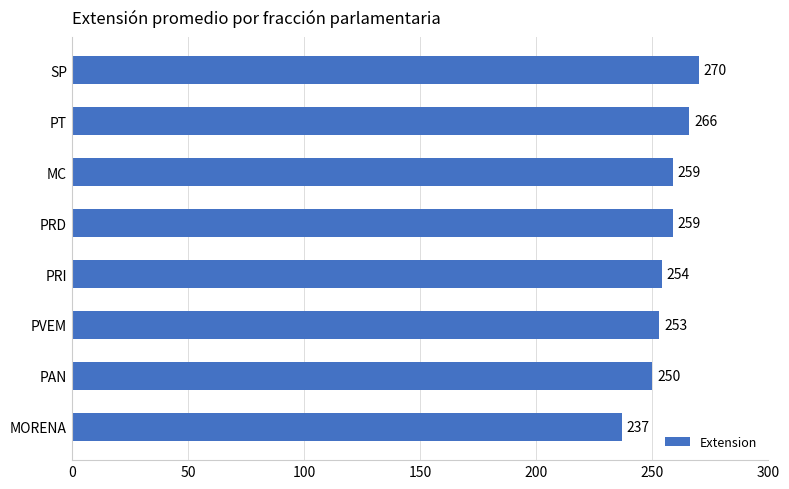

What is the maximum value shown in the chart?

270